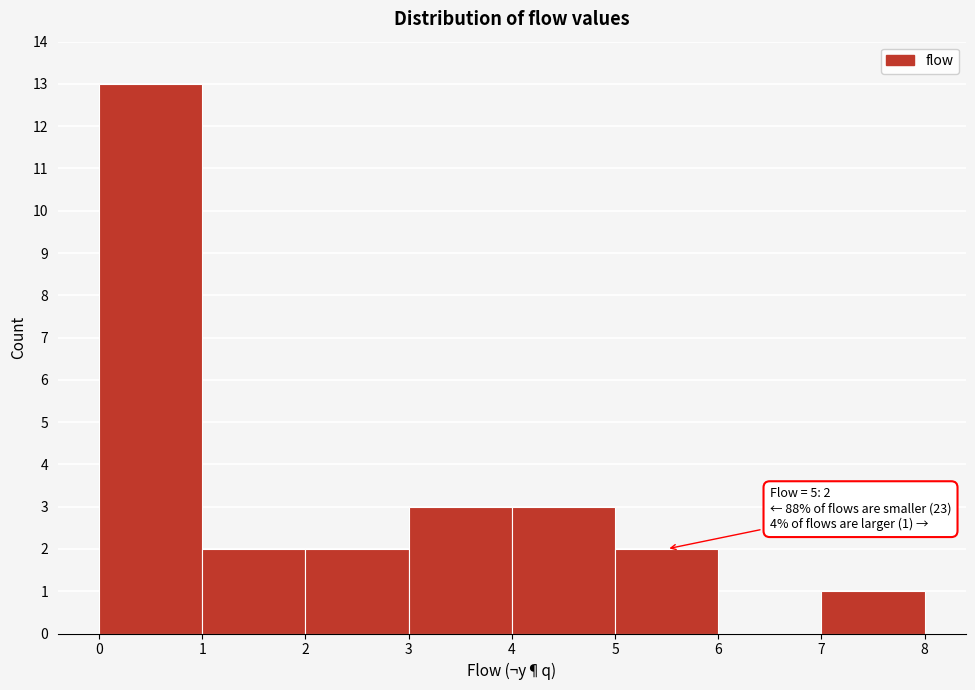

Over which range of the x-axis is the bar tallest?

0 to 1